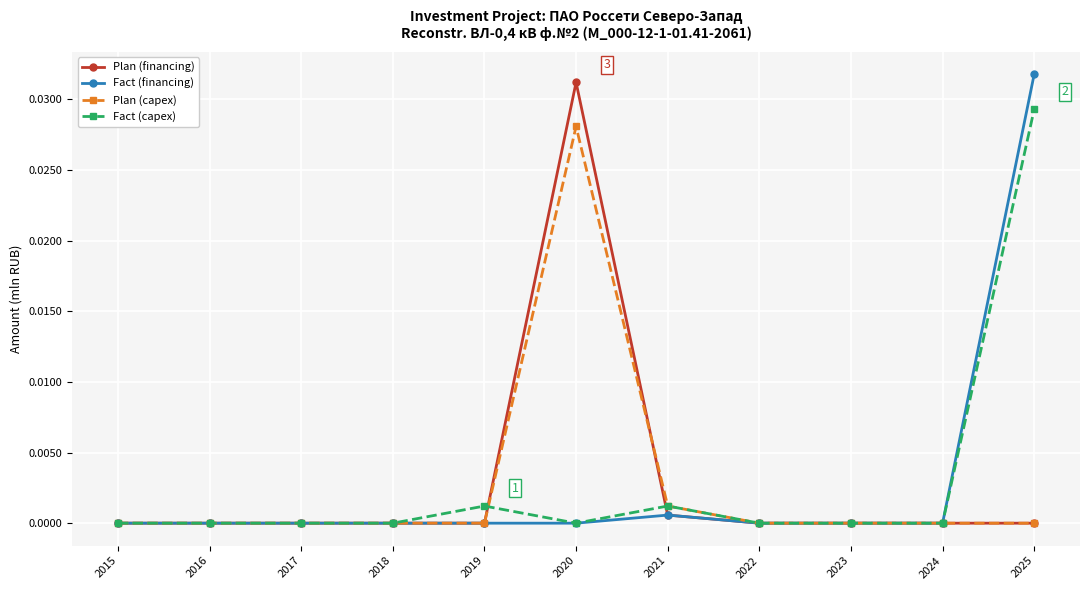

At which category is the sum across all series the highest?

2025